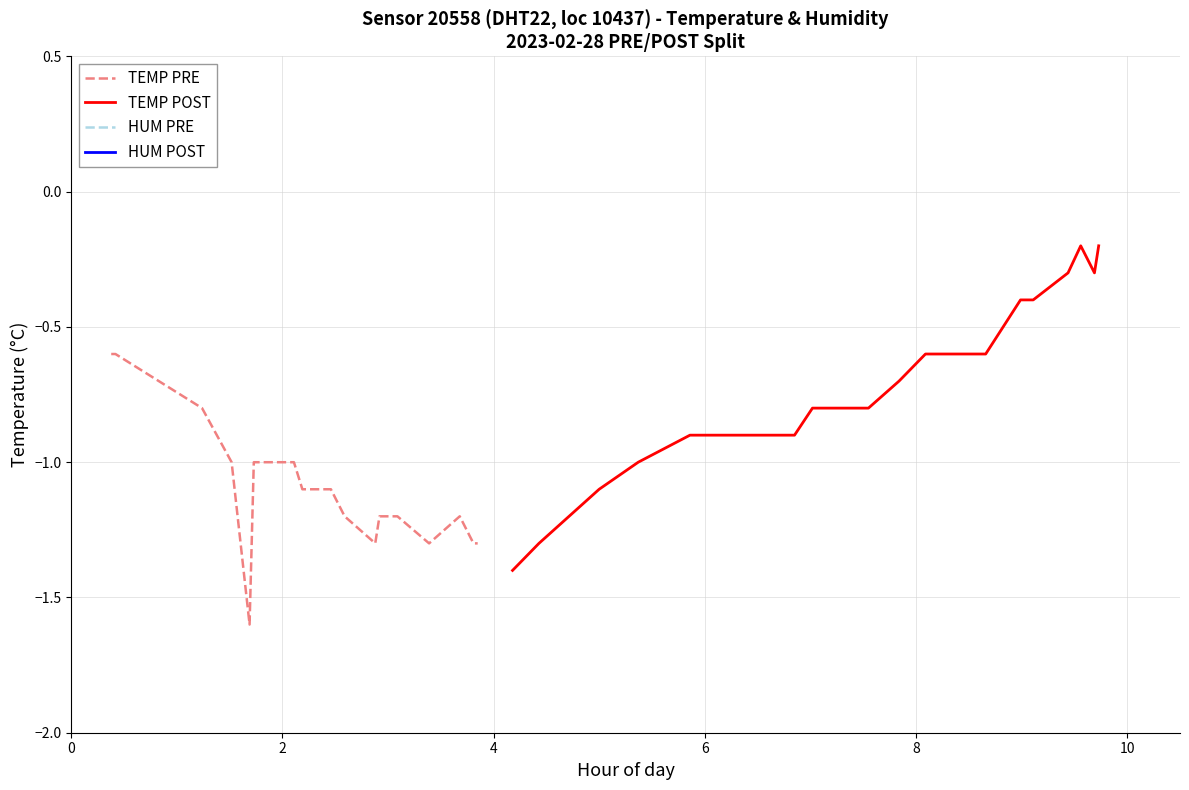

What is the highest value of the TEMP PRE series?

-0.6